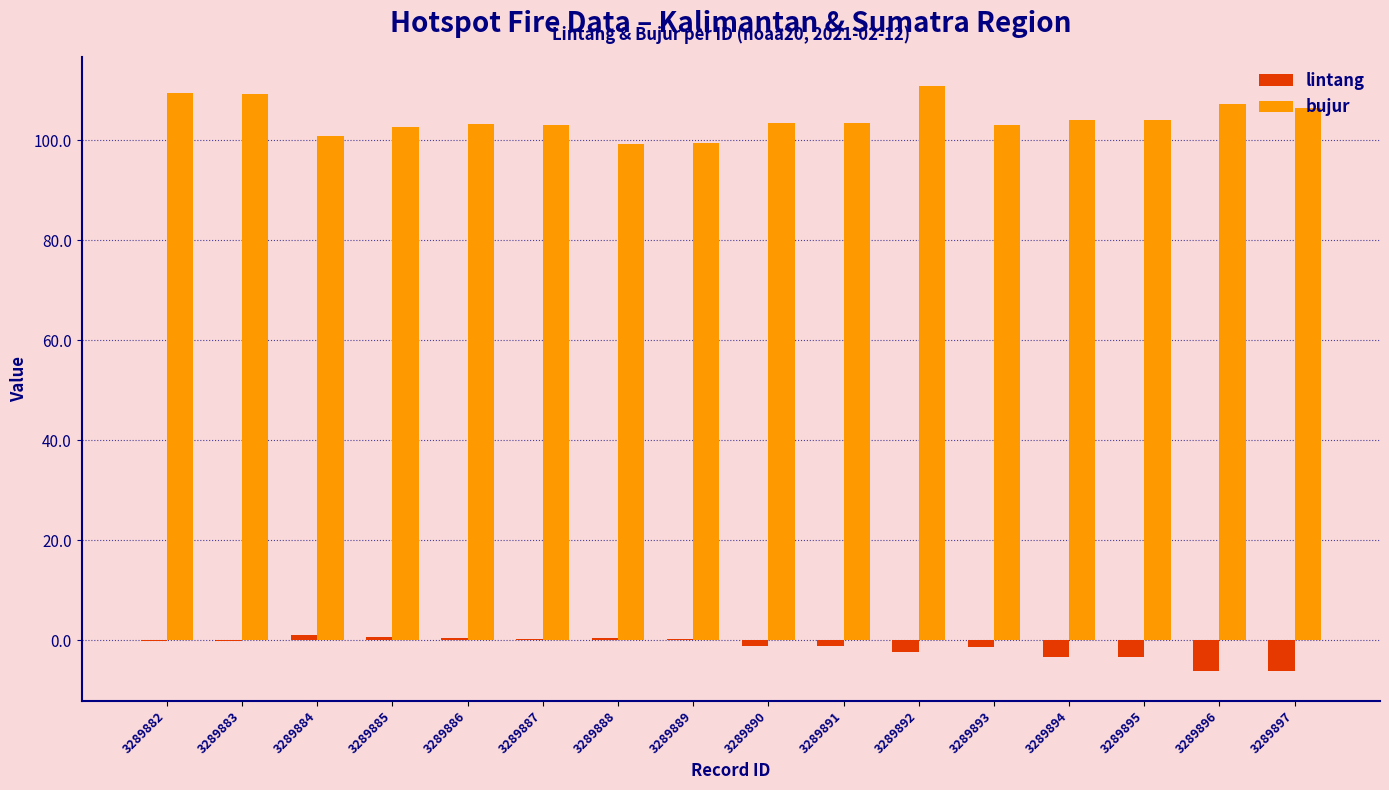

What is the maximum value shown in the chart?

110.8